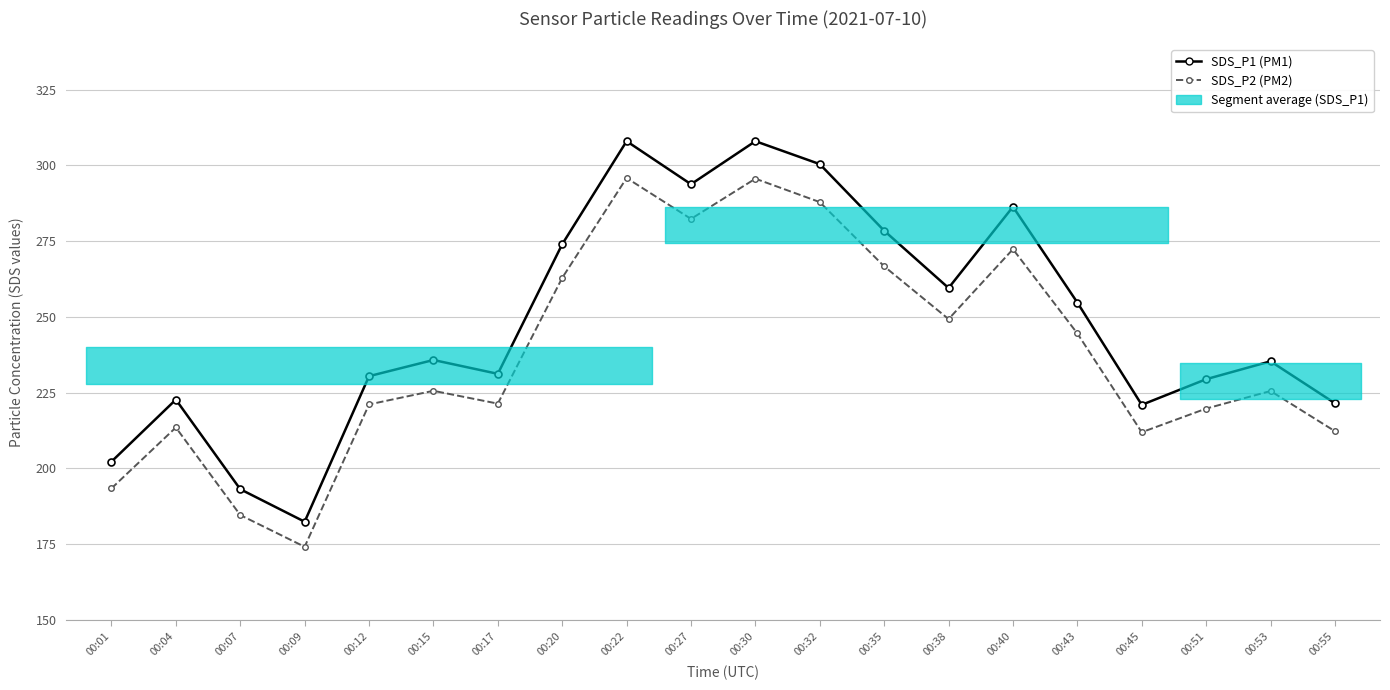

Reading left to right, extract all data points from this chart.

SDS_P1 (PM1): 202.2	222.7	193.1	182.4	230.4	235.8	231.2	274.0	308.0	293.8	308.0	300.4	278.4	259.5	286.3	254.7	221.0	229.4	235.3	221.5
SDS_P2 (PM2): 193.4	213.5	184.6	174.1	221.1	225.6	221.4	262.9	295.8	282.3	295.6	287.9	266.7	249.3	272.3	244.5	211.9	219.7	225.5	212.3